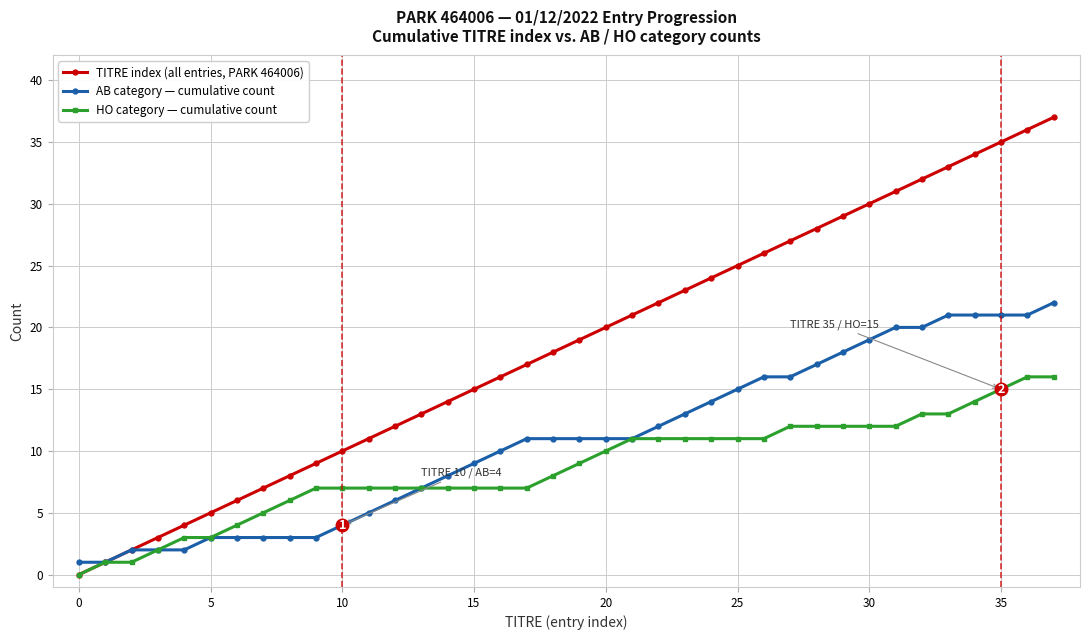

Reading right to left, transcribe all the data shown in this chart.

TITRE index (all entries, PARK 464006): 37	36	35	34	33	32	31	30	29	28	27	26	25	24	23	22	21	20	19	18	17	16	15	14	13	12	11	10	9	8	7	6	5	4	3	2	1	0
AB category — cumulative count: 22	21	21	21	21	20	20	19	18	17	16	16	15	14	13	12	11	11	11	11	11	10	9	8	7	6	5	4	3	3	3	3	3	2	2	2	1	1
HO category — cumulative count: 16	16	15	14	13	13	12	12	12	12	12	11	11	11	11	11	11	10	9	8	7	7	7	7	7	7	7	7	7	6	5	4	3	3	2	1	1	0